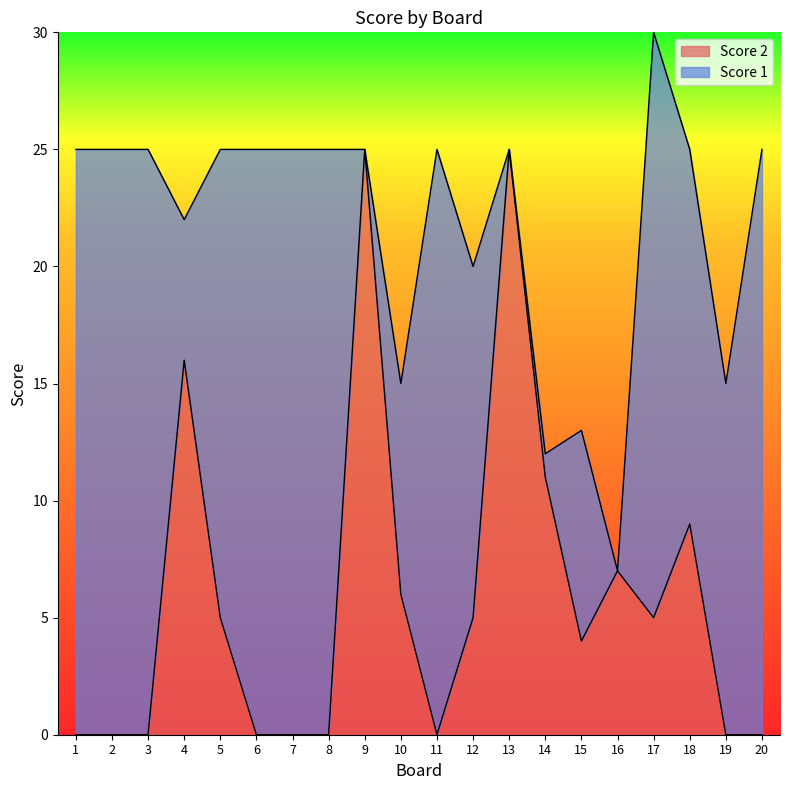

What is the maximum value shown in the chart?

25